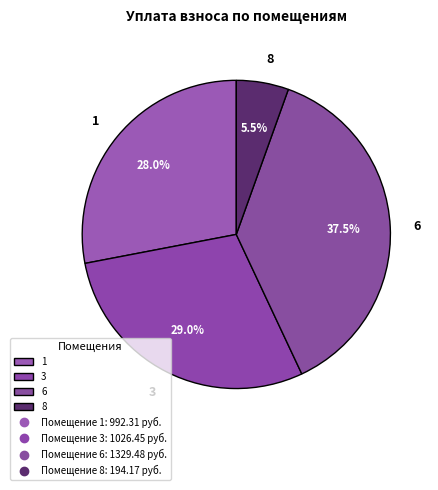

Approximately how many times larger is the value at 6 compared to 1?

1.3